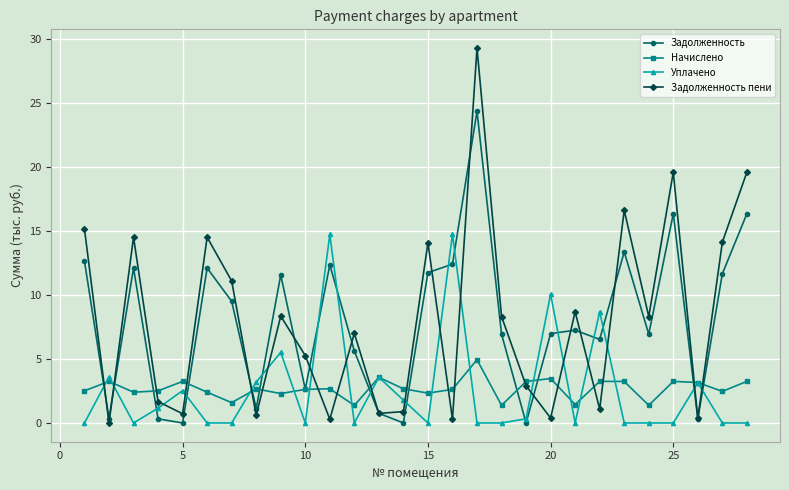

At how many categories does at least one series exceed 26?

1